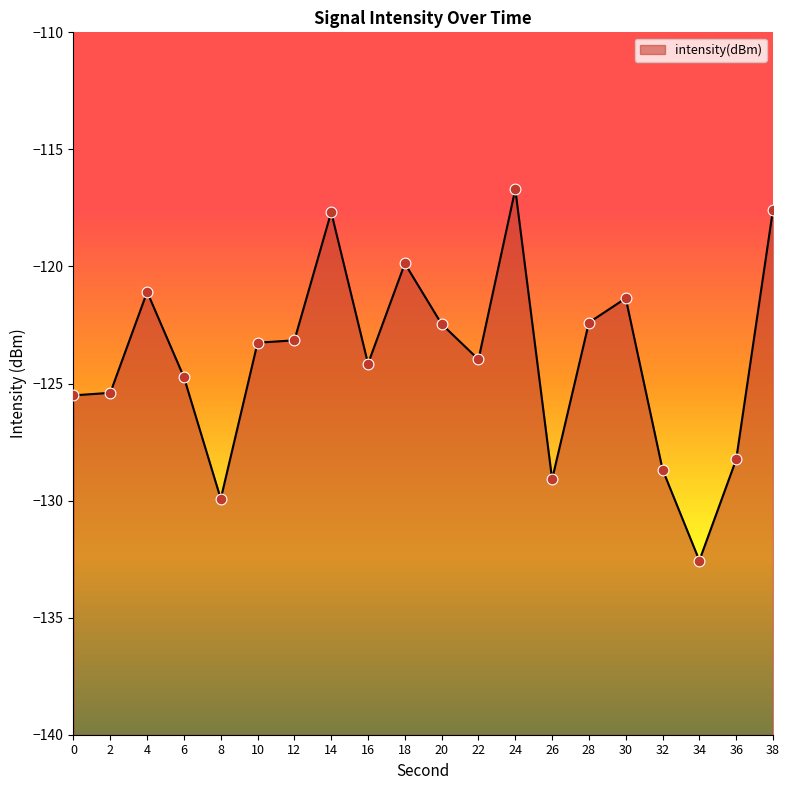

Between 10 and 34, which is larger?

10